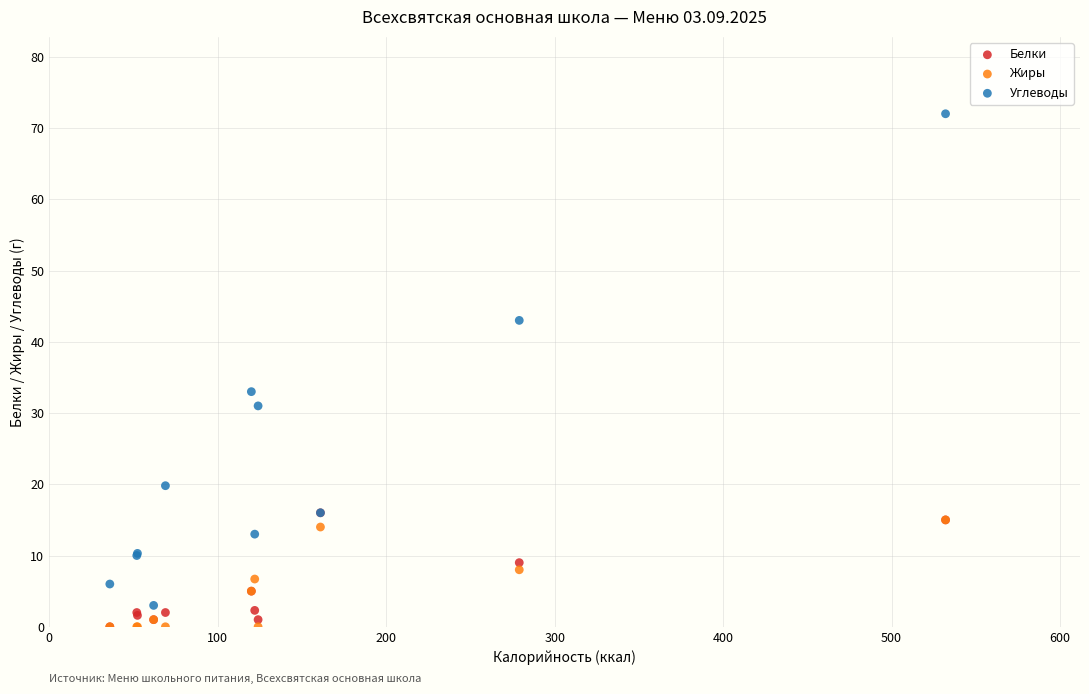

In the Углеводы series, what Y value is closest to 37?

33.0